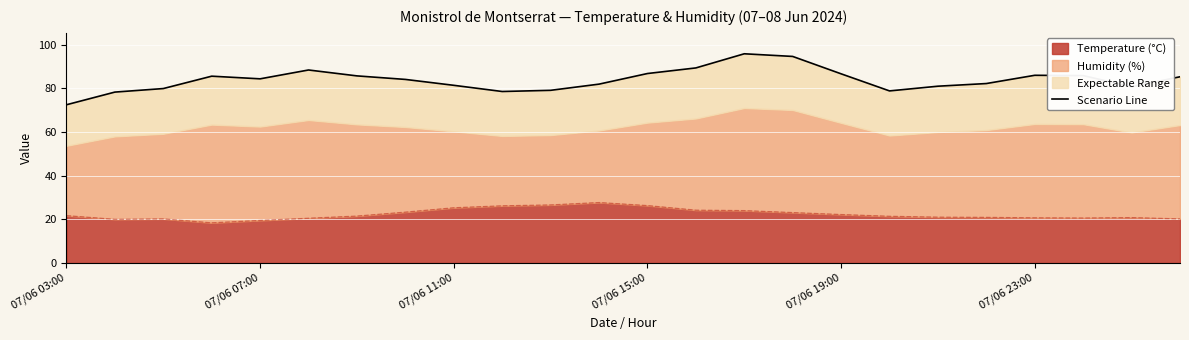

Which has a higher value, 07/06 07:00 or 22?

22